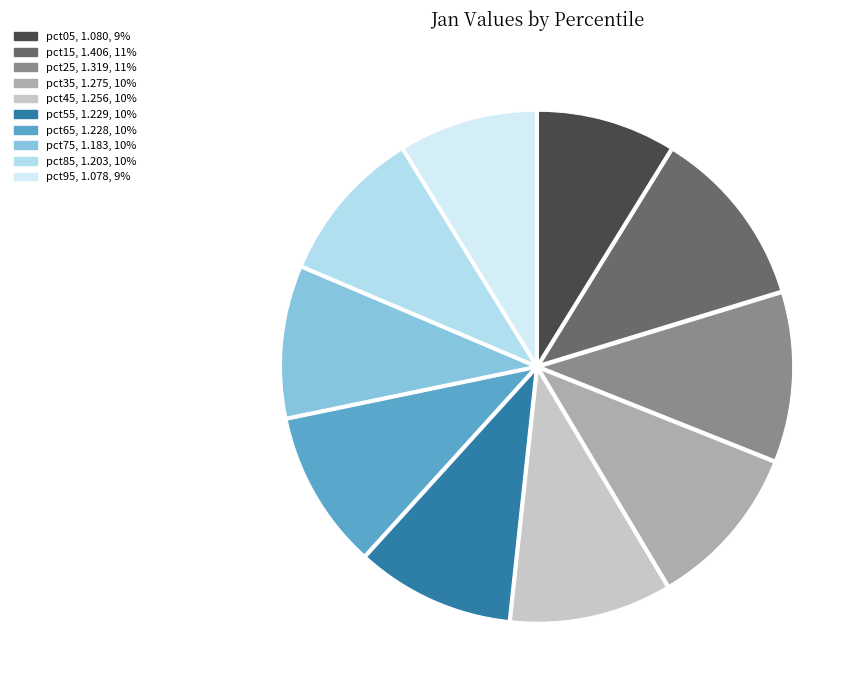

Does pct65 represent more than half of the total?

No